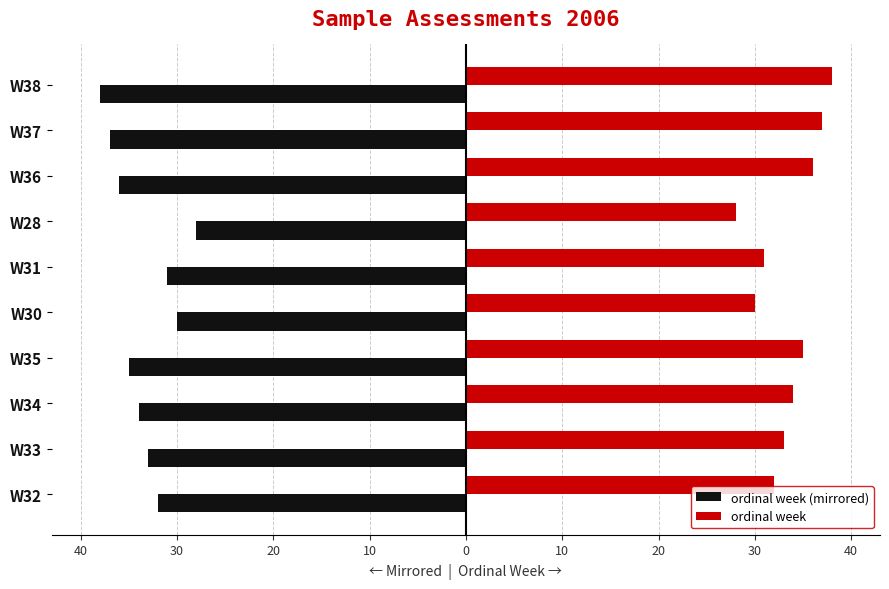

What are all the series names shown in the legend?

ordinal week (mirrored), ordinal week